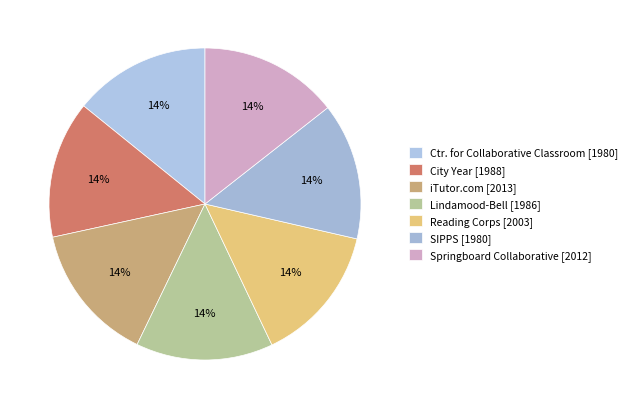

Count the number of slices in the pie.

7